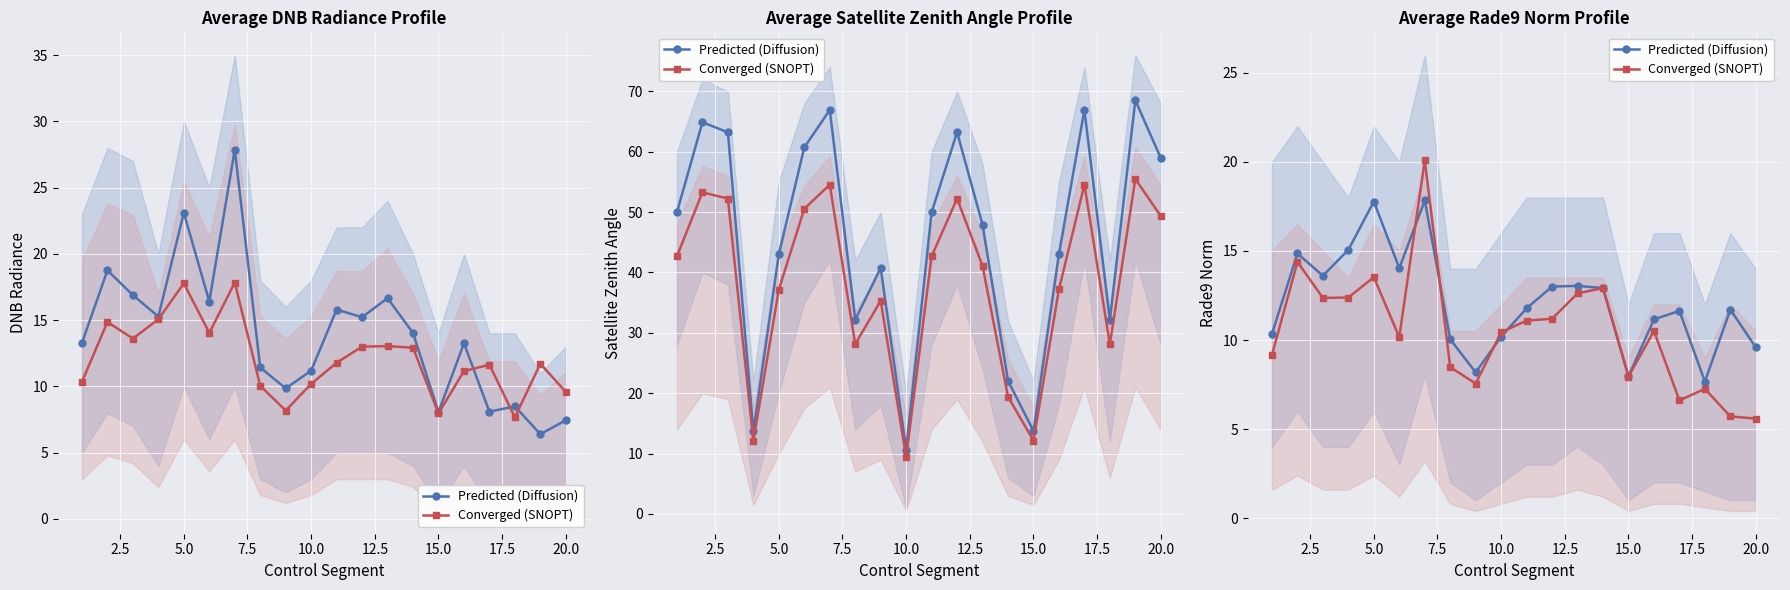

How many intersections are there between Converged (SNOPT) and Predicted (Diffusion)?

6